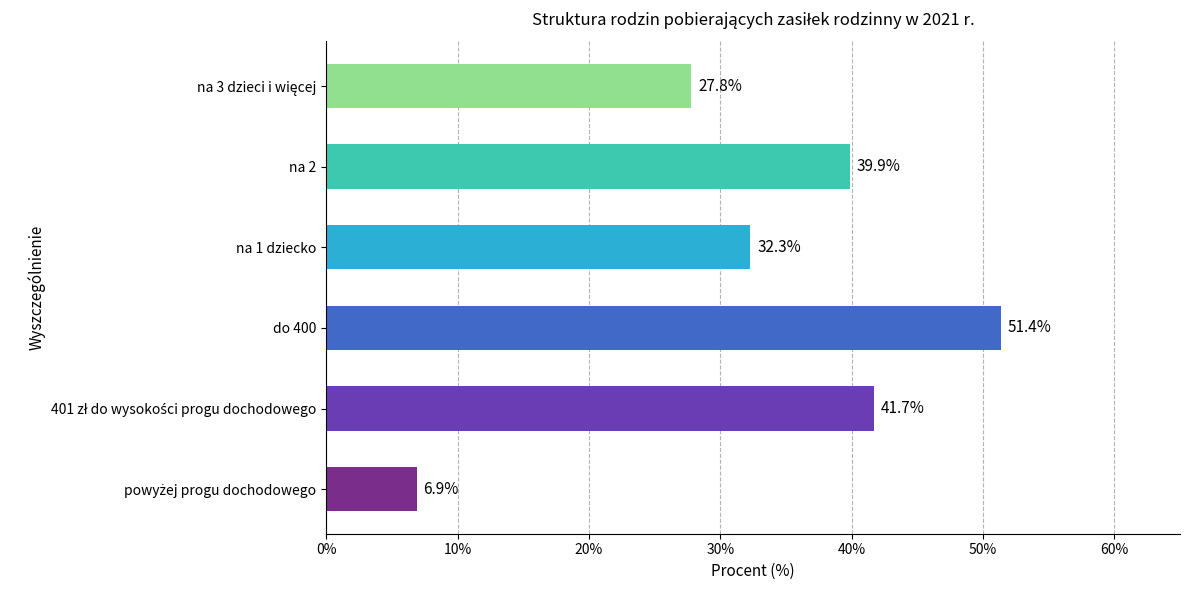

Is it true that the value at na 2 is 39.9?

True